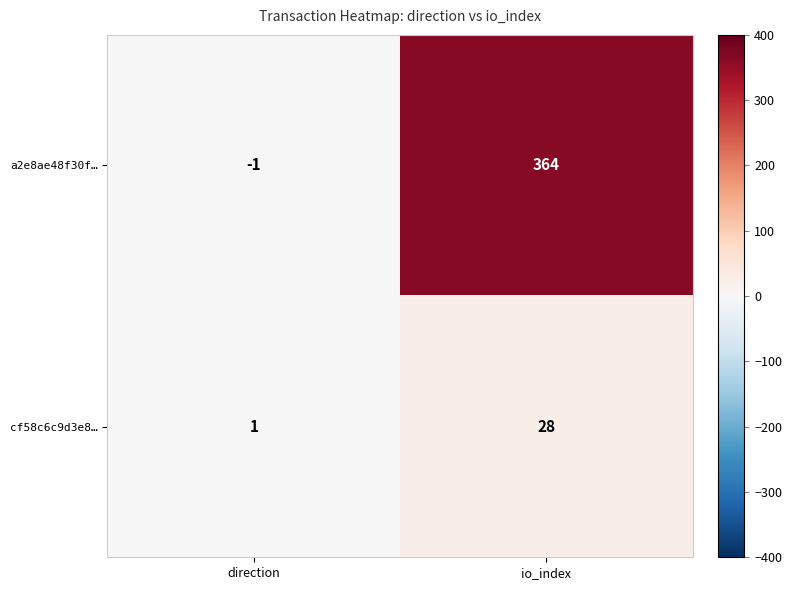

How many data points does each series have?

2